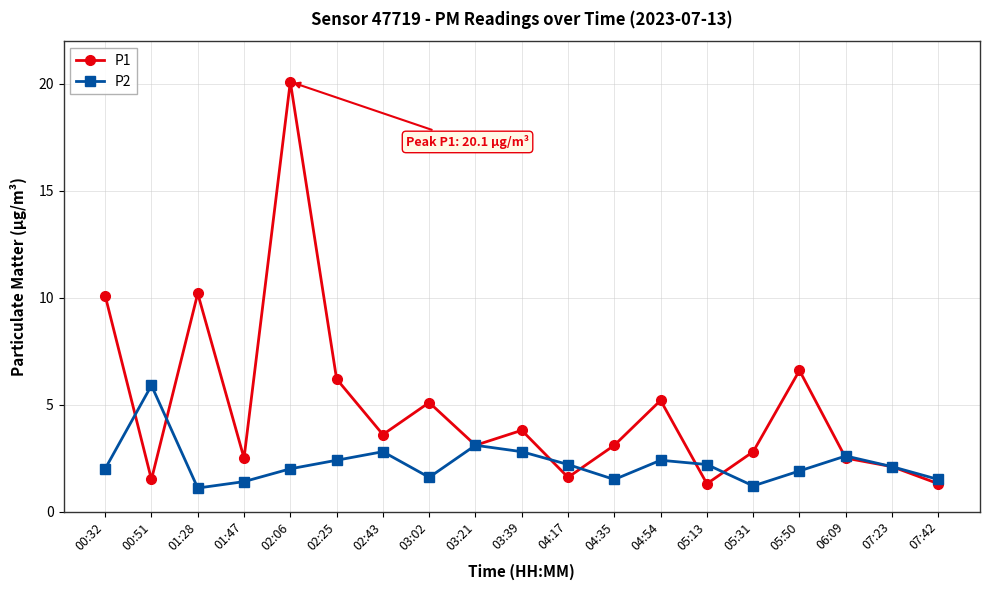

What value does the P2 series have at 05:13?

2.2